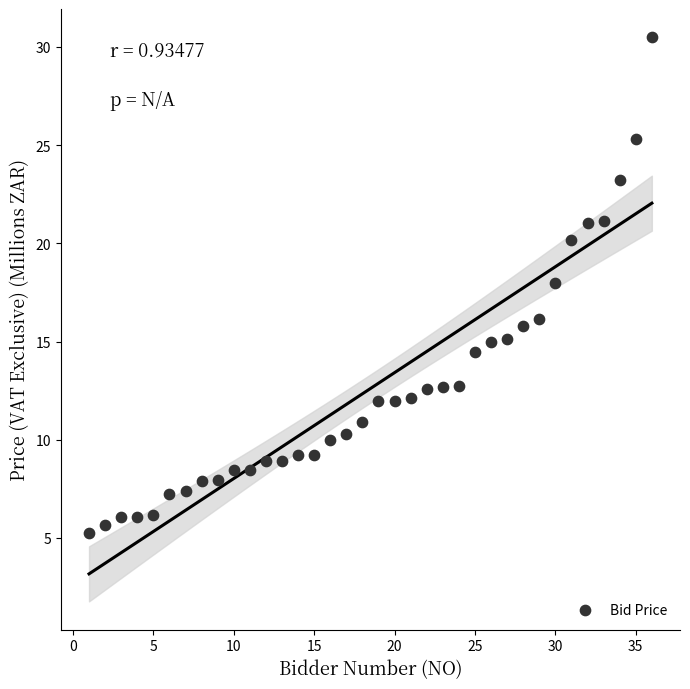

What is the range of X values (max minus min)?

35.0